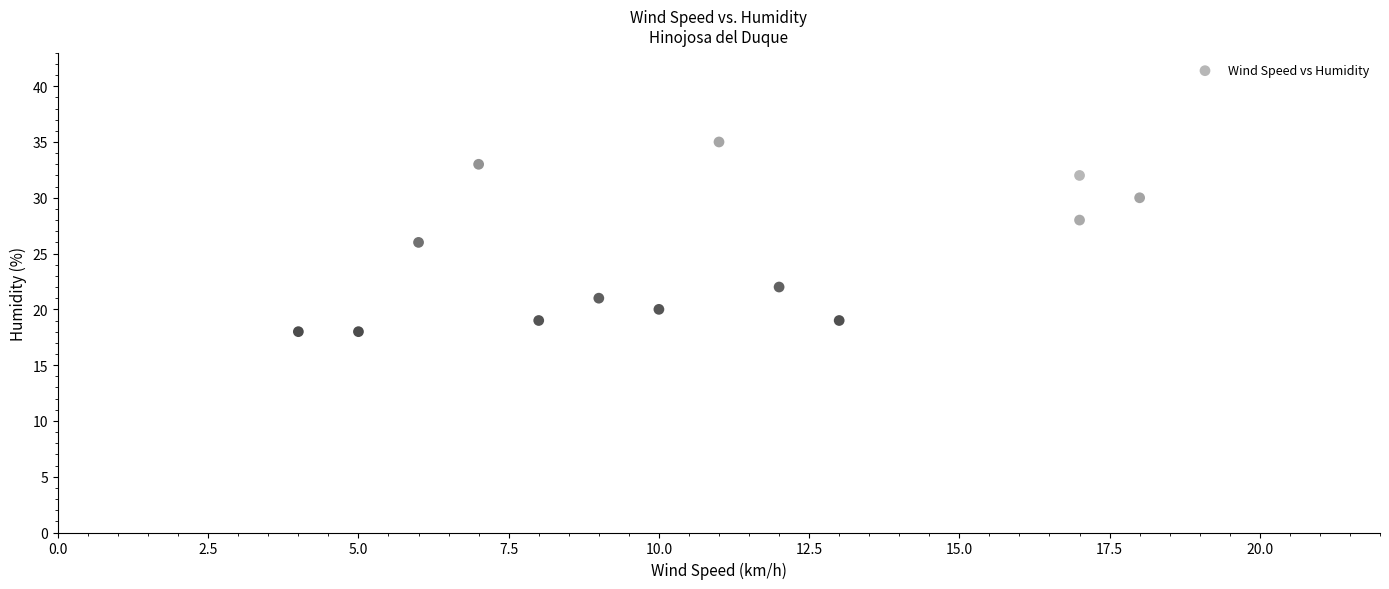

What is the range of X values (max minus min)?

14